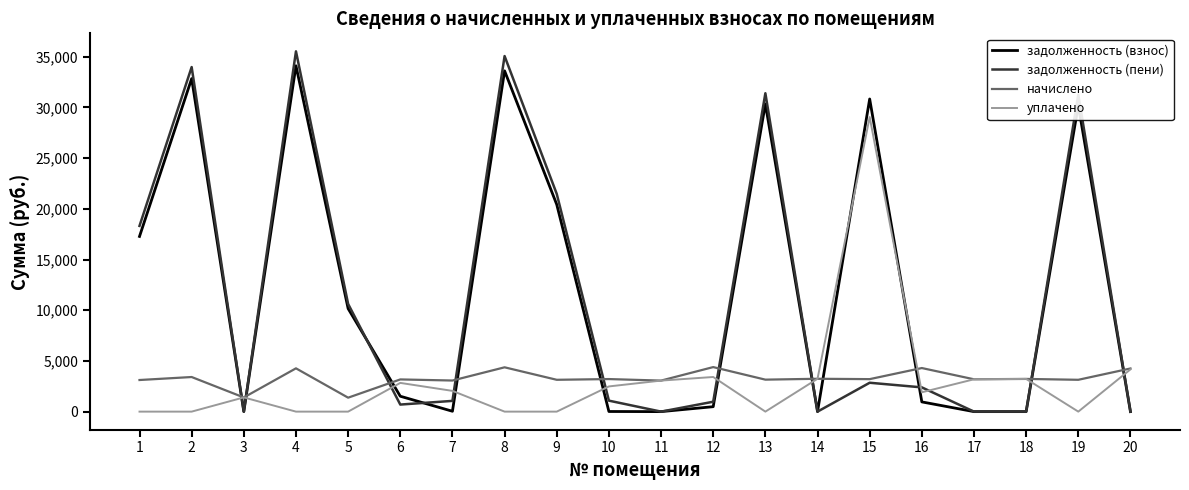

Is the value of задолженность (взнос) at 1 greater than the value of уплачено at 5?

Yes